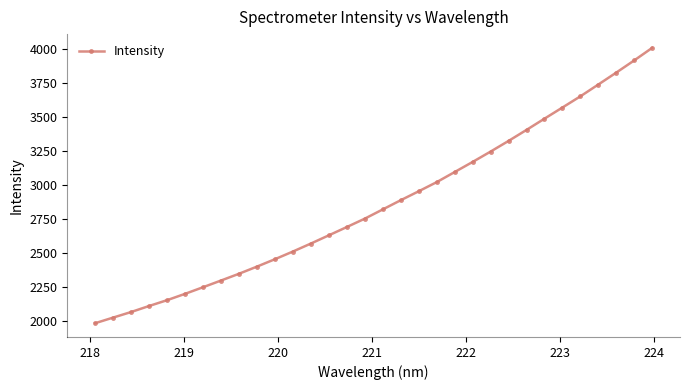

Count the number of values greater than 2821.

16